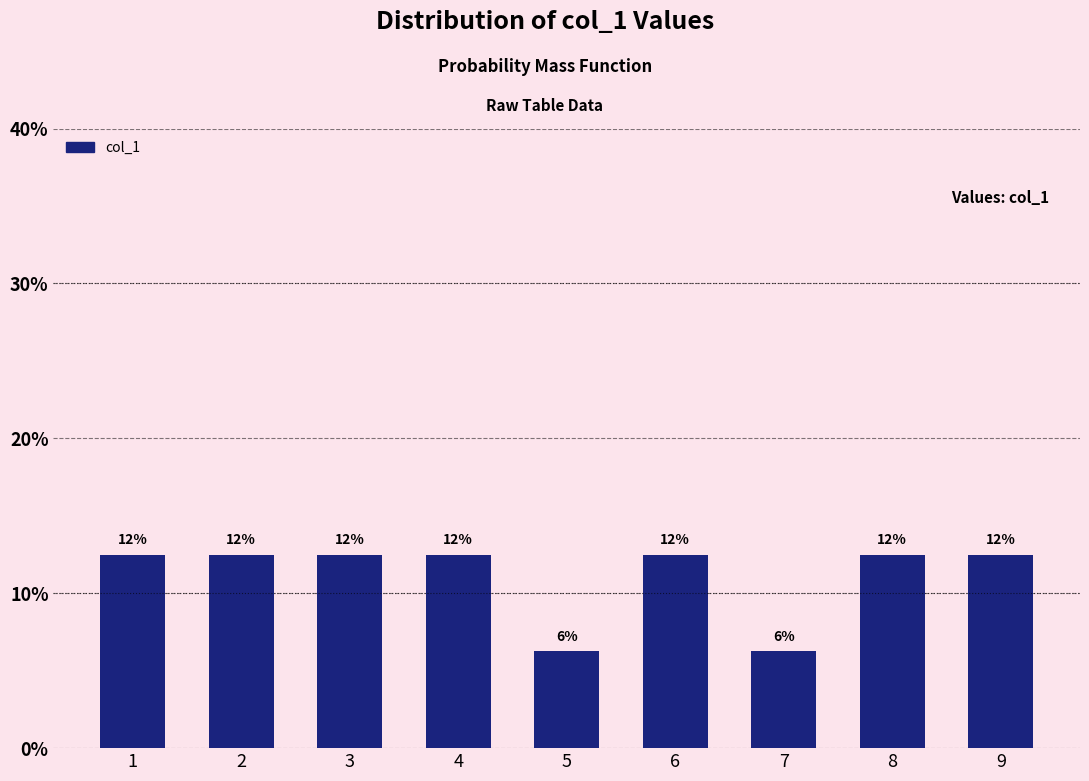

How many bars are there in total?

9